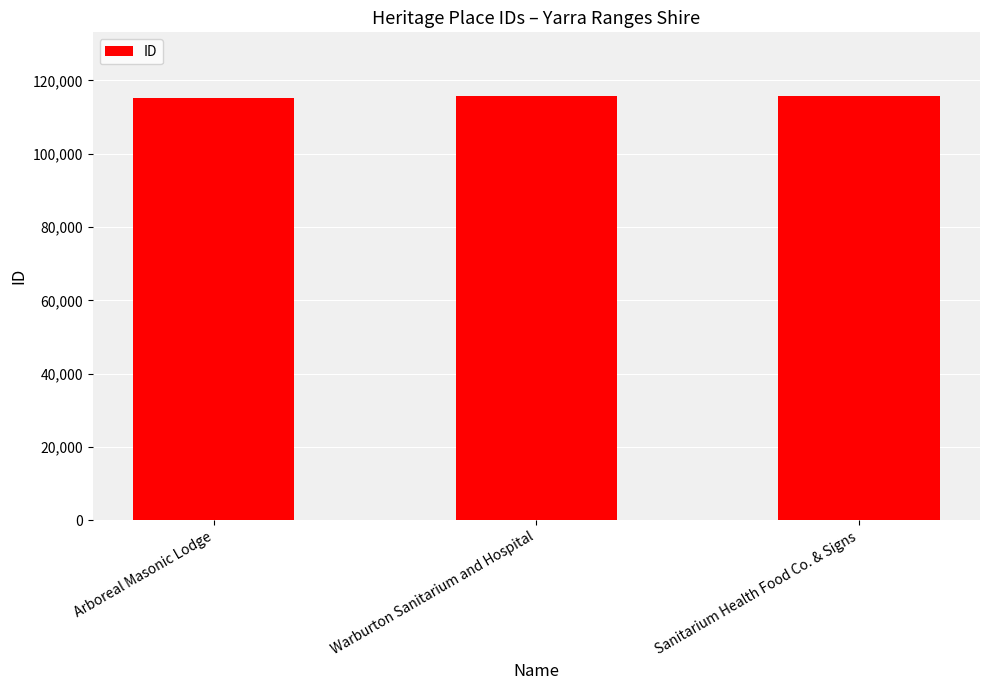

What is the maximum value shown in the chart?

115760